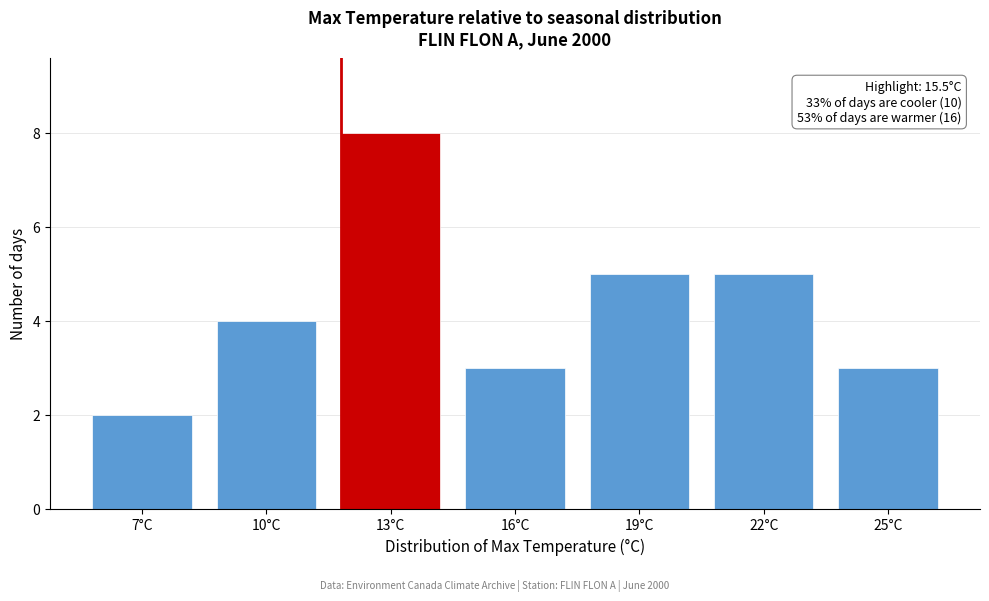

Reading right to left, transcribe all the data shown in this chart.

25°C=3	22°C=5	19°C=5	16°C=3	13°C=8	10°C=4	7°C=2